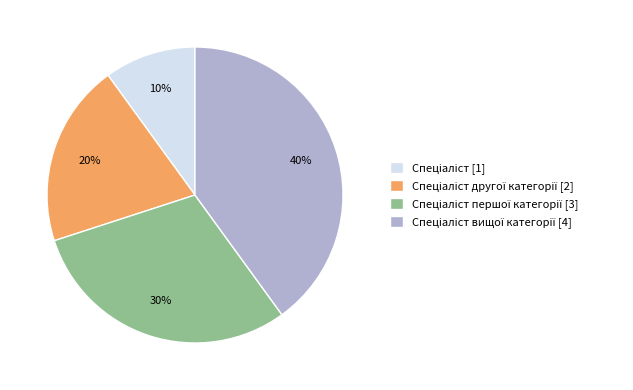

Count the number of slices in the pie.

4